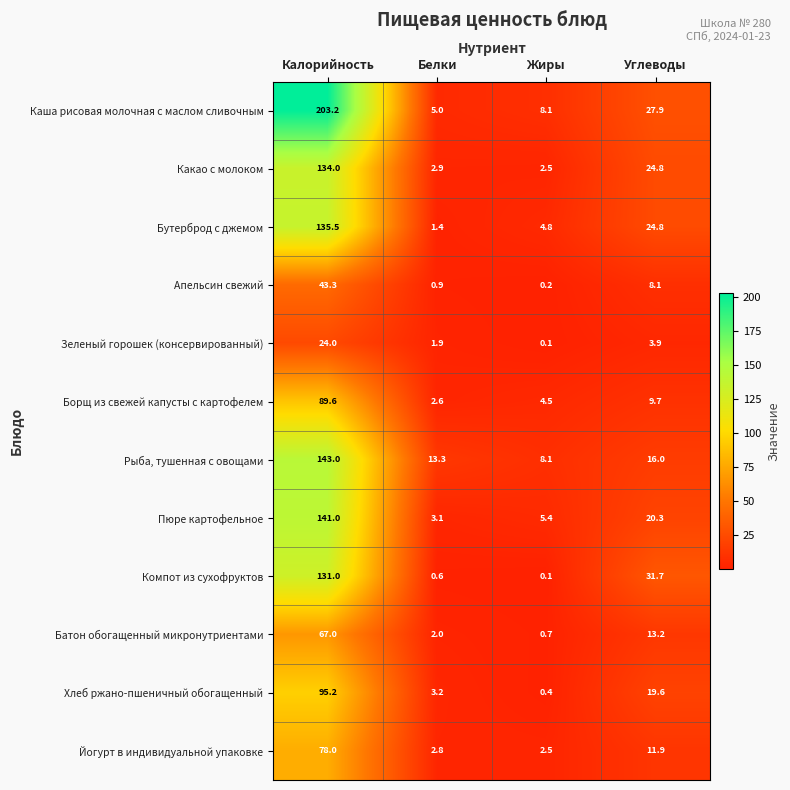

Where does the Каша рисовая молочная с маслом сливочным series first go above 27?

Калорийность